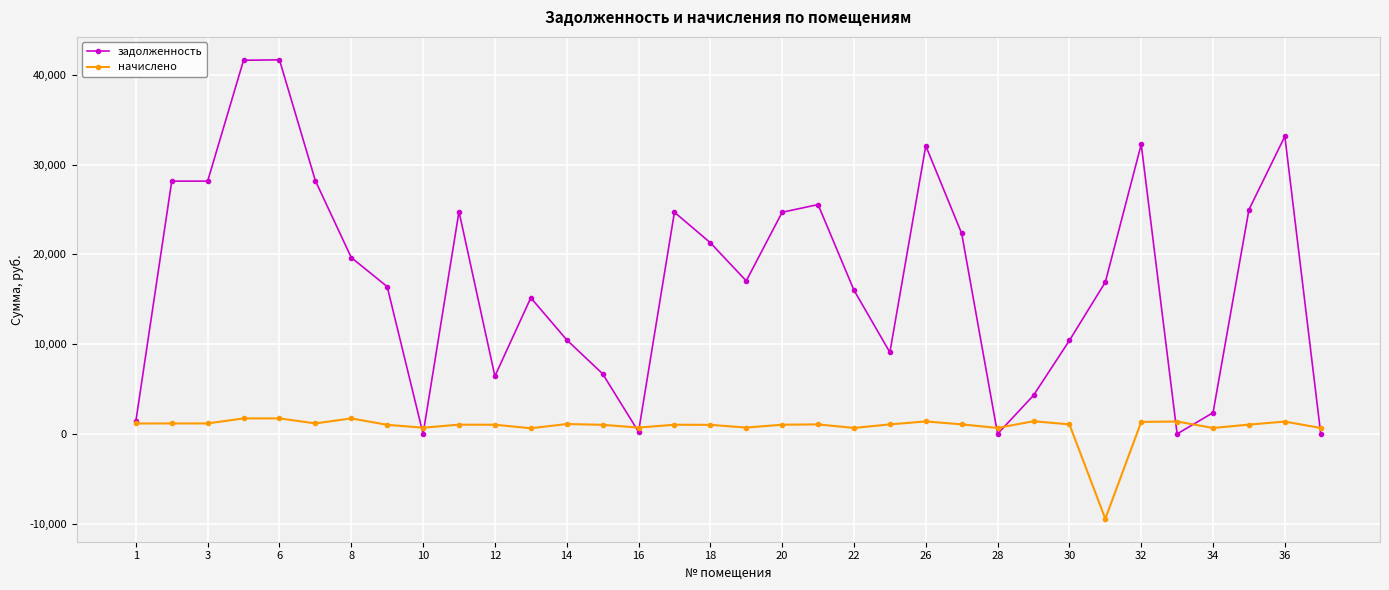

What is the value of the задолженность point at the 27th from the left?

10407.6